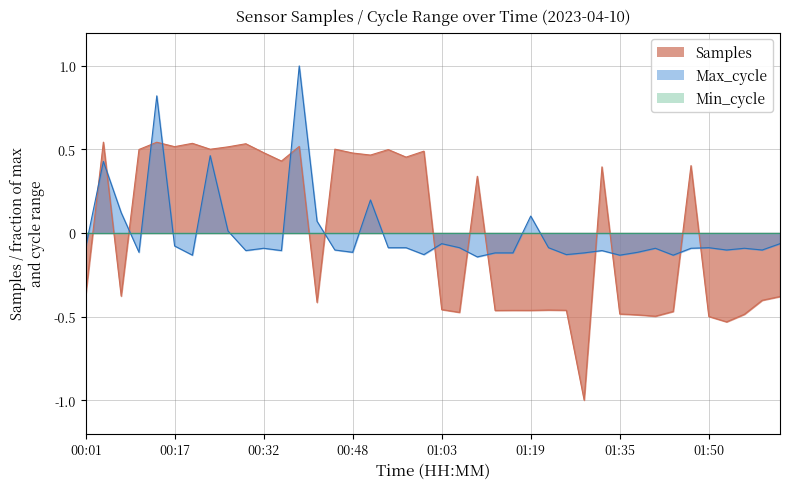

How many interior local valleys does the Samples series have?

13